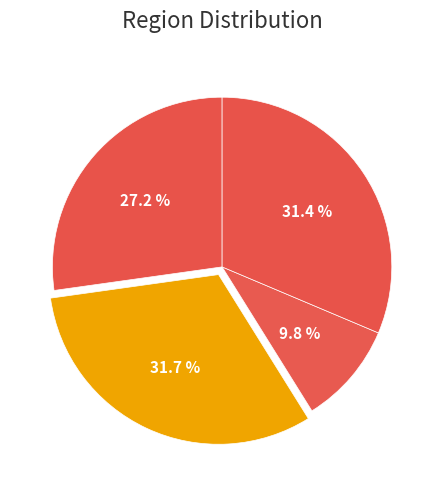

To the nearest percent, what portion does RegionID 21 represent?

31%